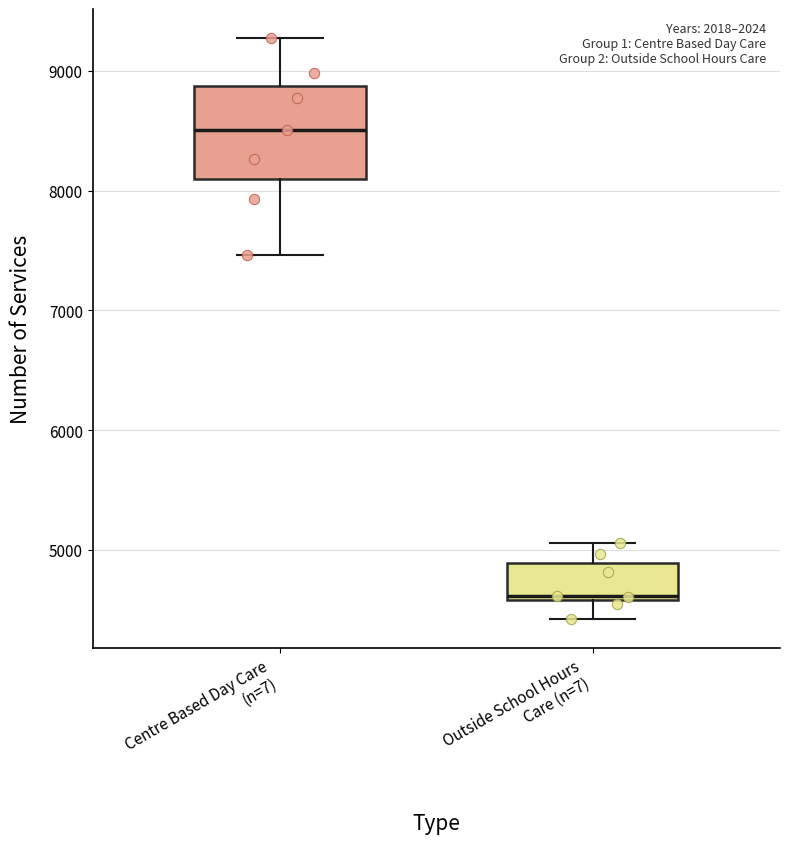

Which box is the tallest, from its lower edge to its upper edge?

Centre Based Day Care (n=7)